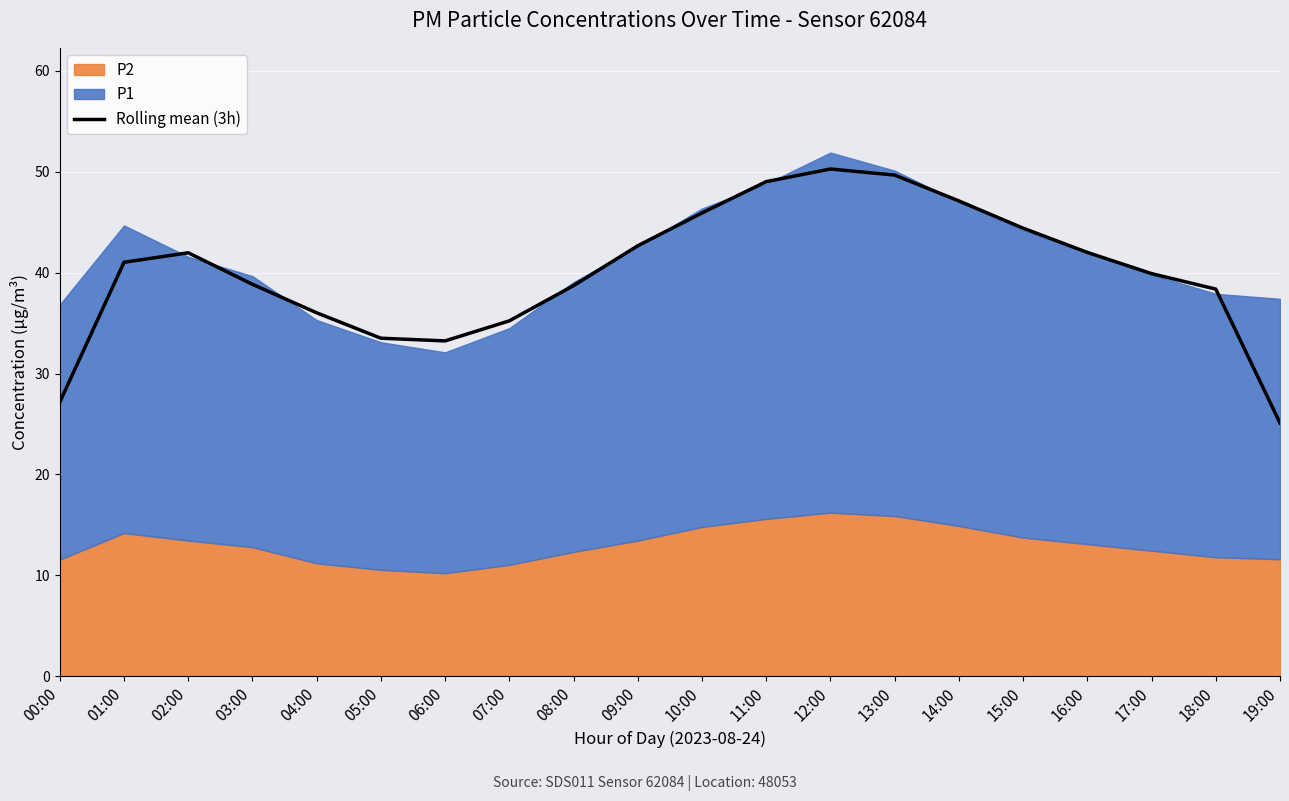

How many interior local valleys (lower than both neighbors) does the data have?

1